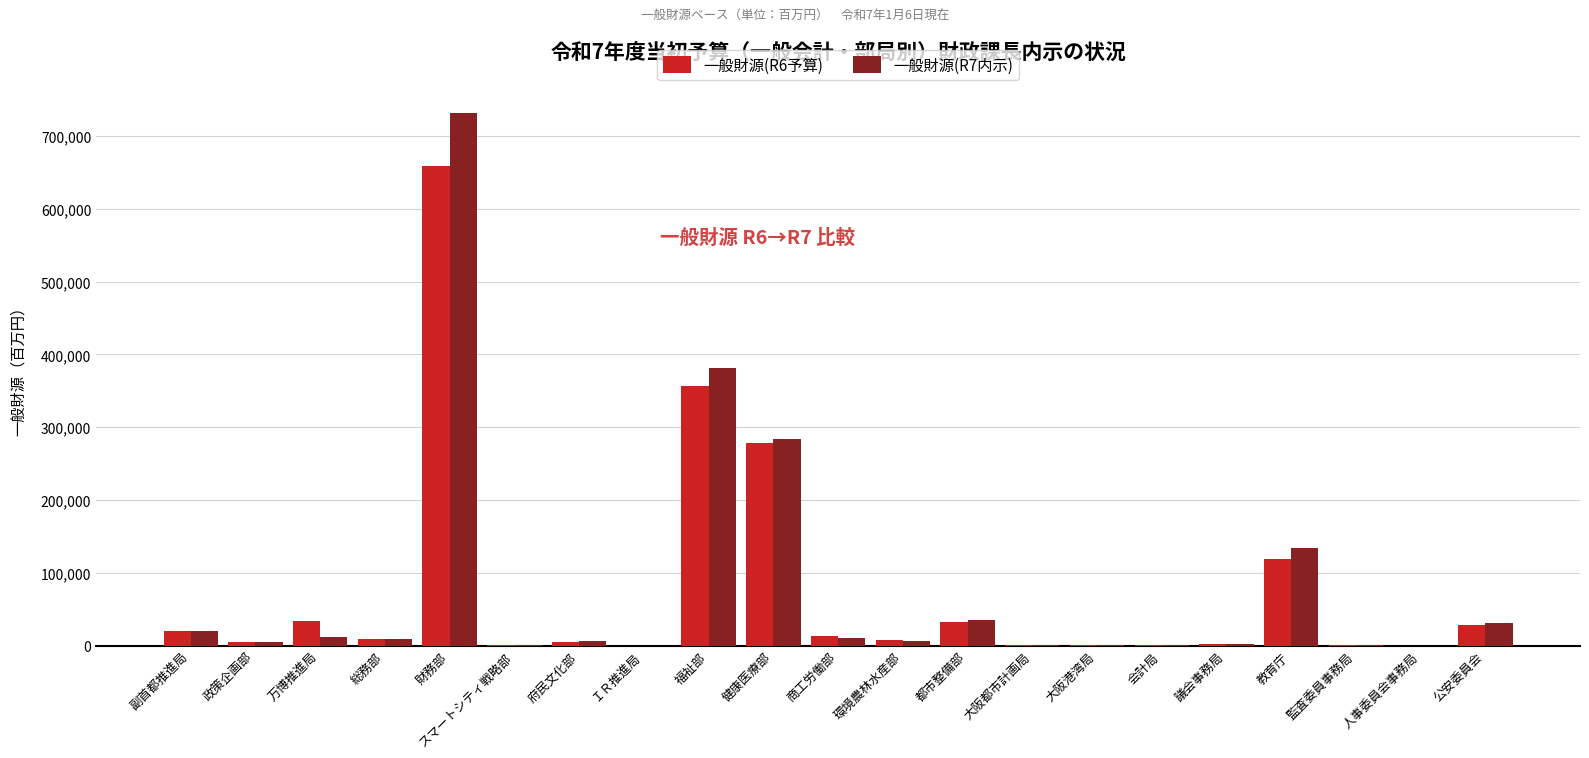

At which category is the sum across all series the highest?

財務部